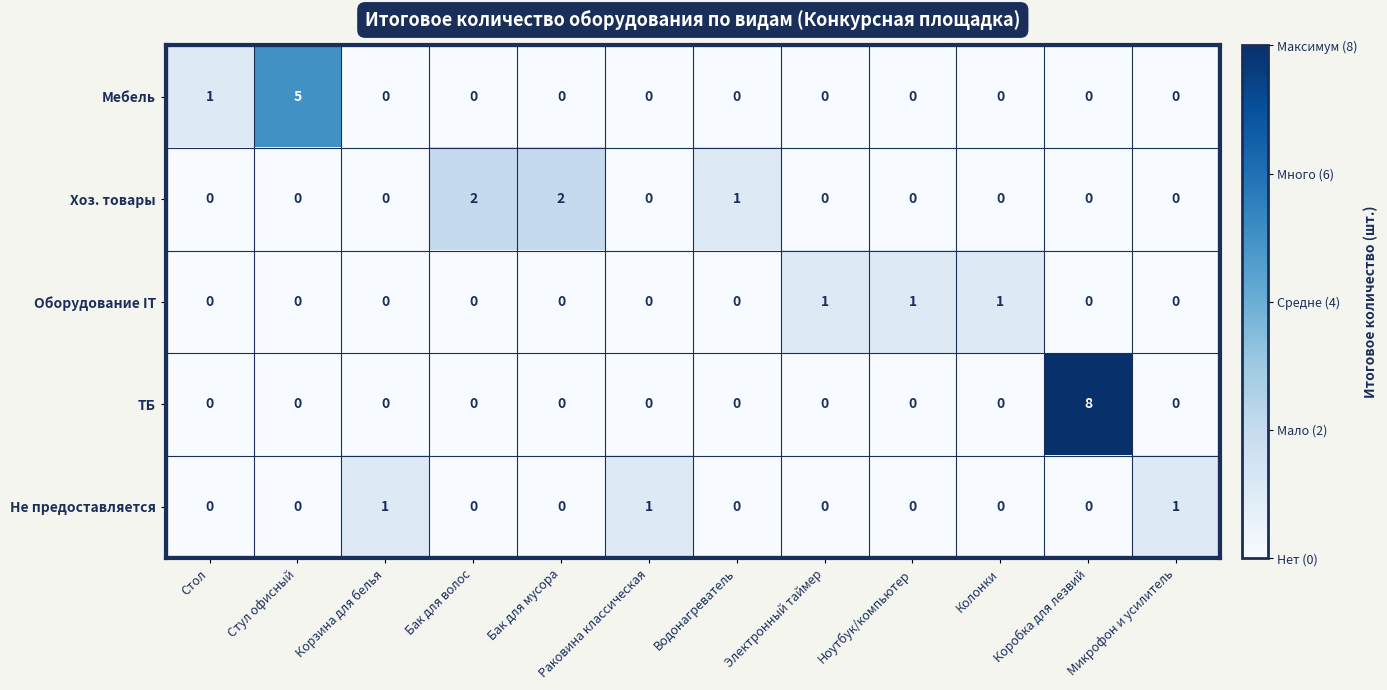

Is it true that ТБ equals 0 at Раковина классическая?

True